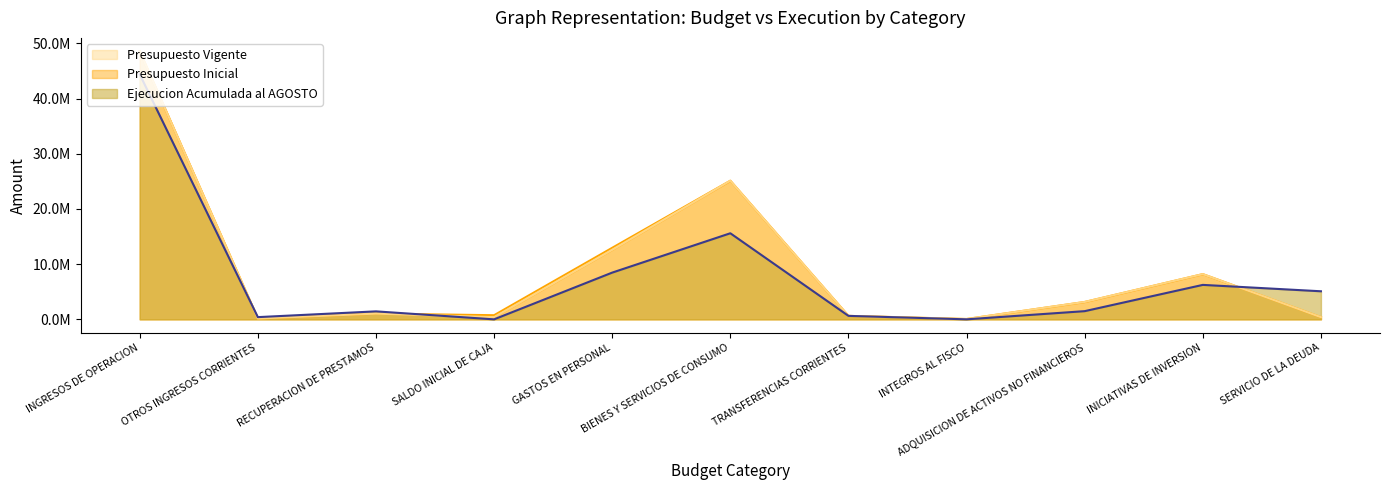

Rank the series by their maximum value, from highest to lowest.

Presupuesto Inicial, Presupuesto Vigente, Ejecucion Acumulada al AGOSTO